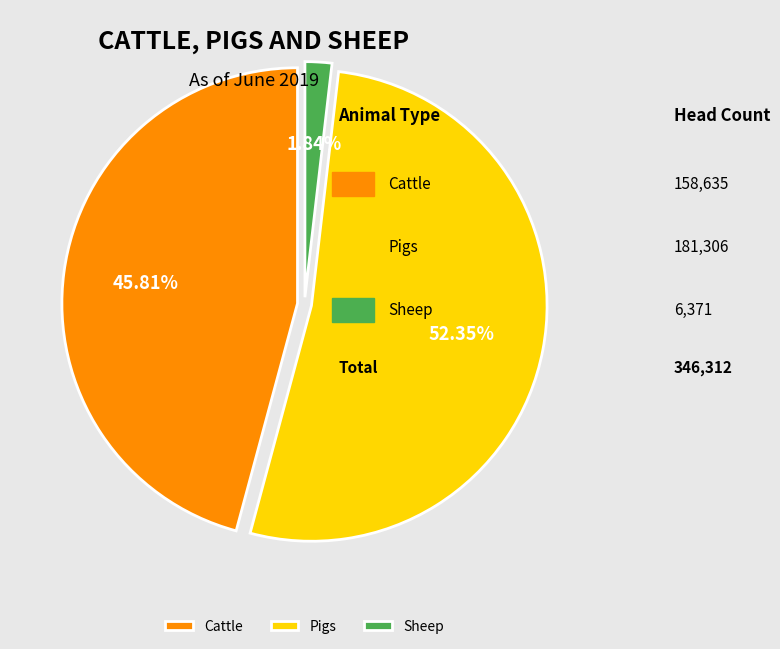

To the nearest percent, what portion does Sheep represent?

2%